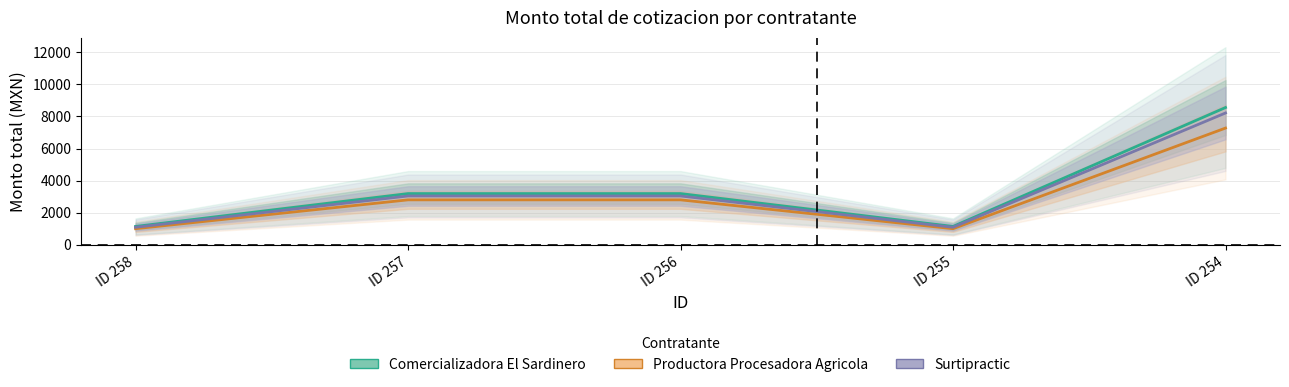

What is the value of the Surtipractic point at the 5th from the left?

8215.5